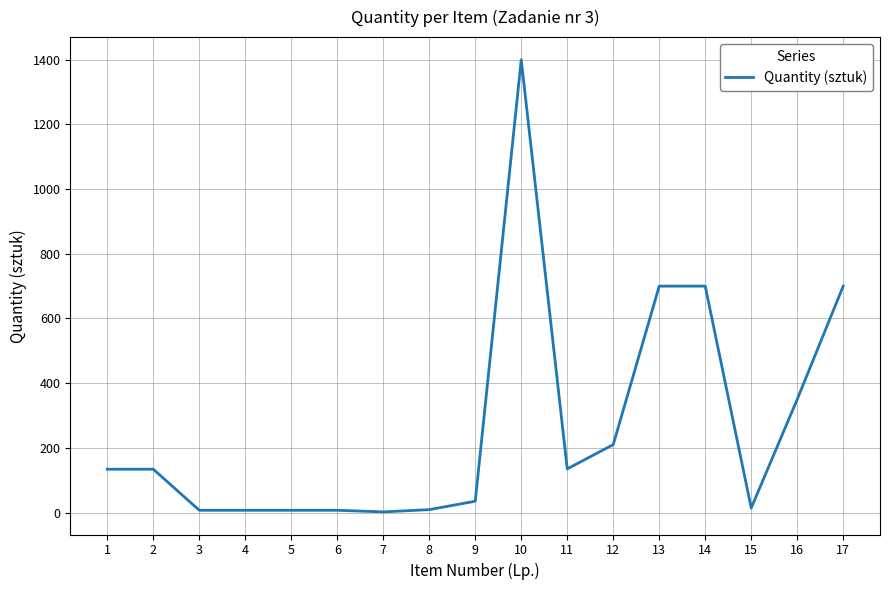

What is the difference between the maximum and minimum values?

1398